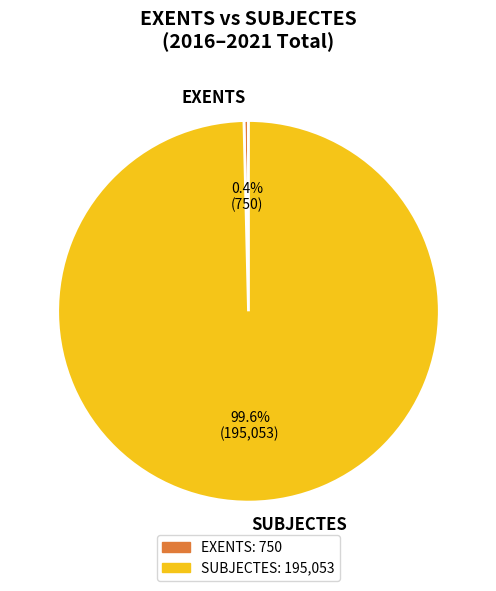

Is there a majority slice in this chart?

Yes